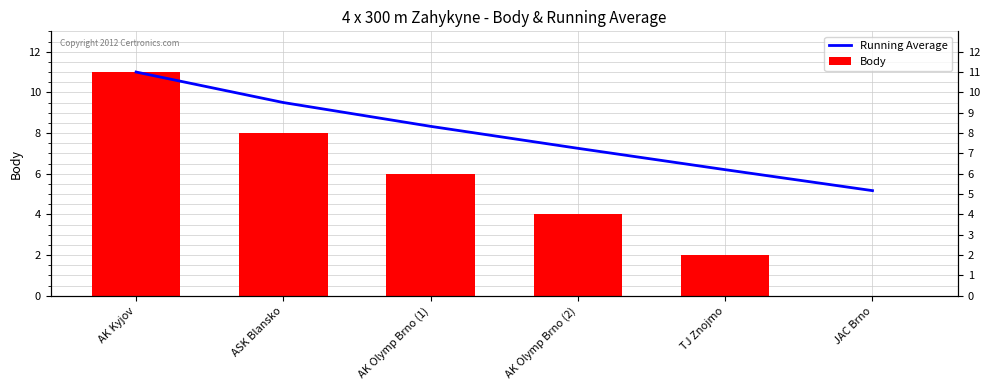

True or false: Running Average has a value of 12.4 at AK Olymp Brno (2).

False